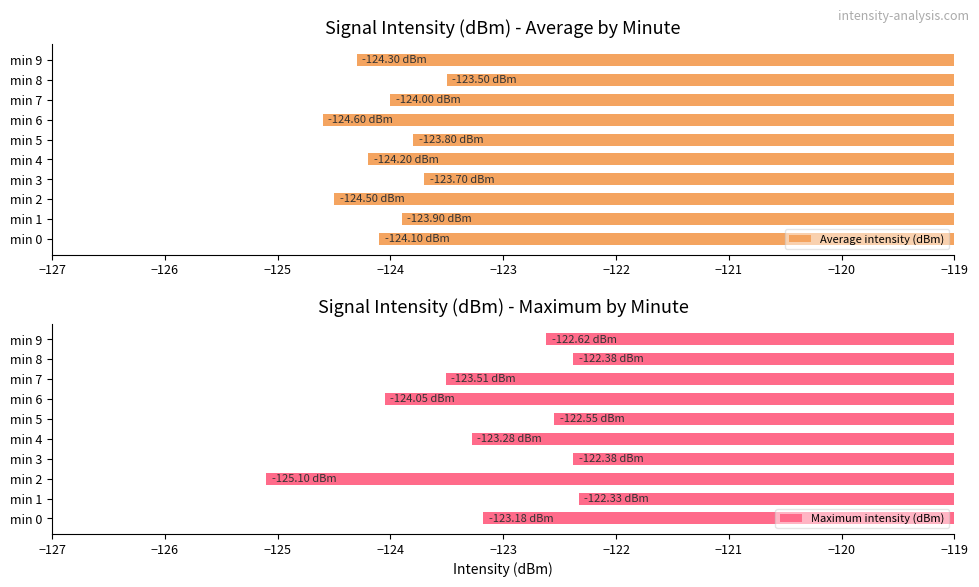

How many bars are there in each group?

2